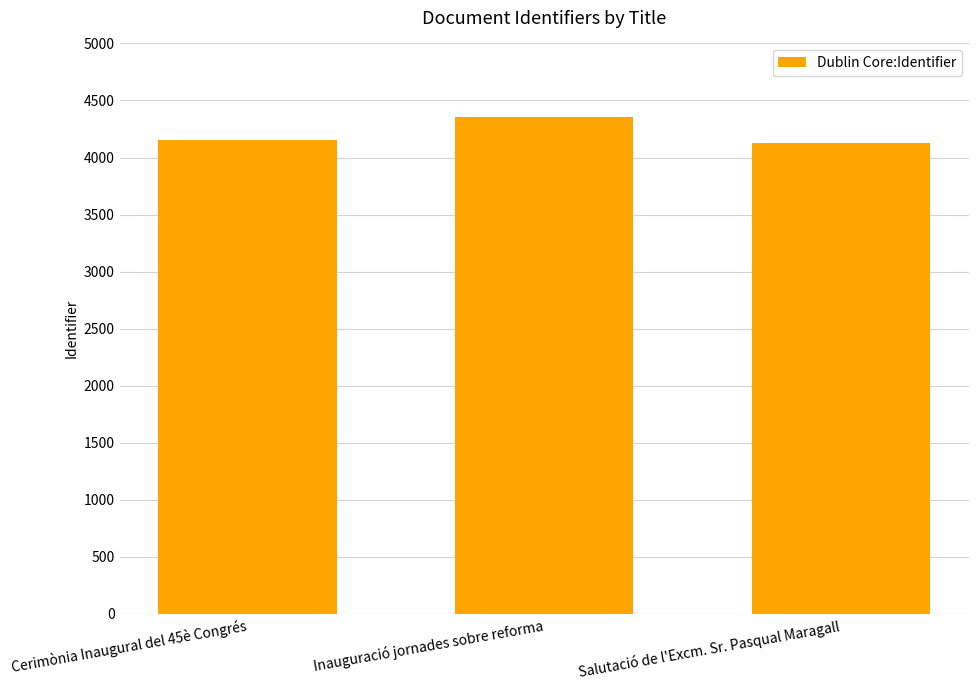

What is the minimum value shown in the chart?

4126